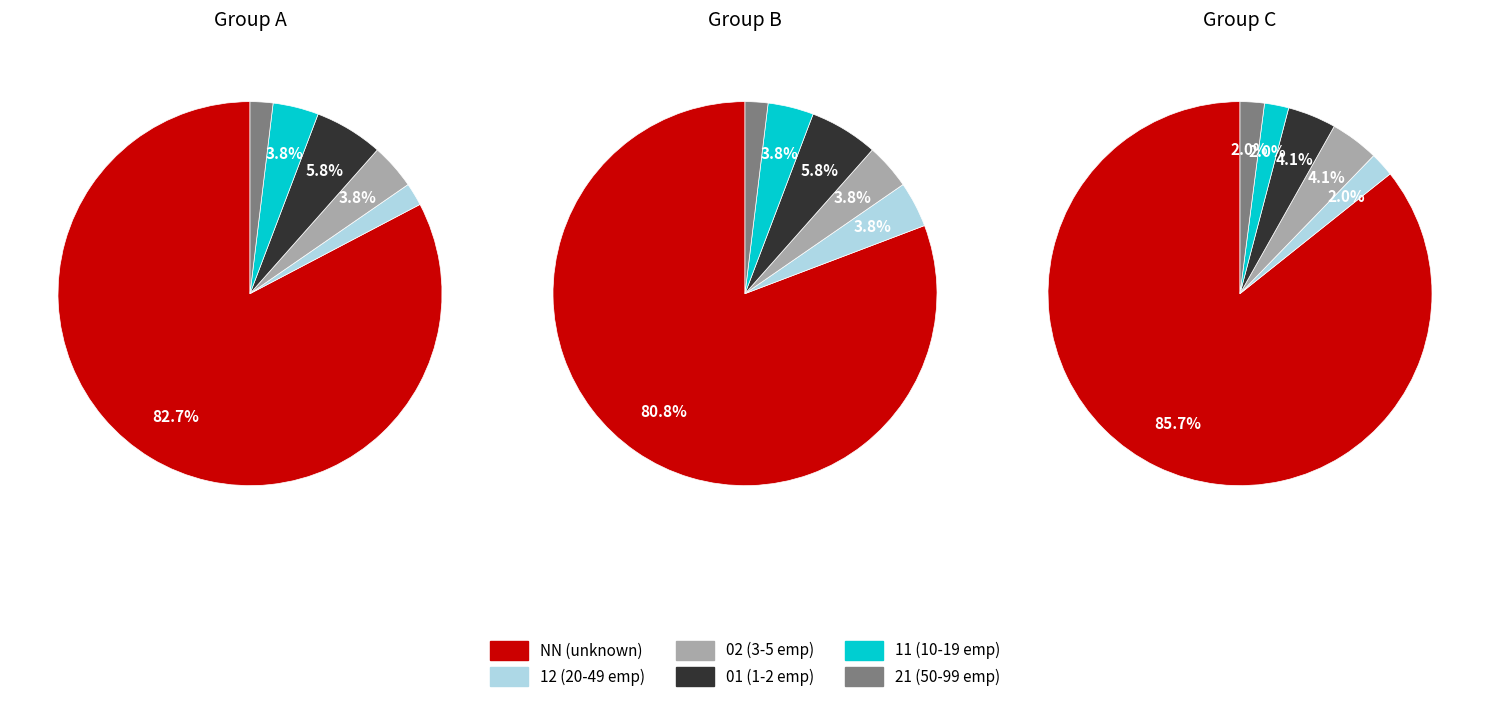

What is the total percentage of 12 and 11?

5.9%